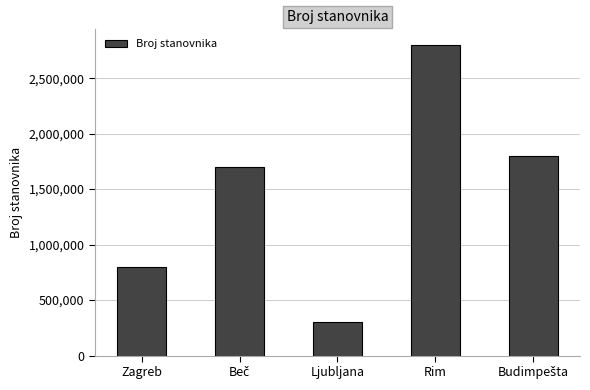

What is the approximate value at Rim?

2800000